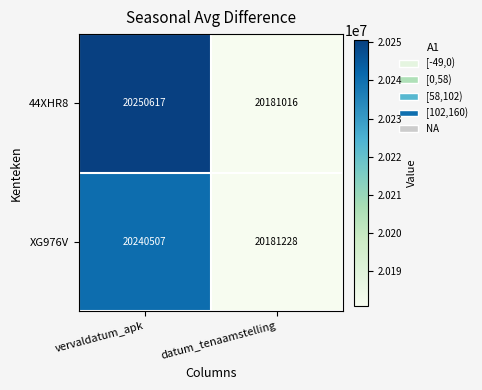

What is the sum of all 44XHR8 values?

40431633